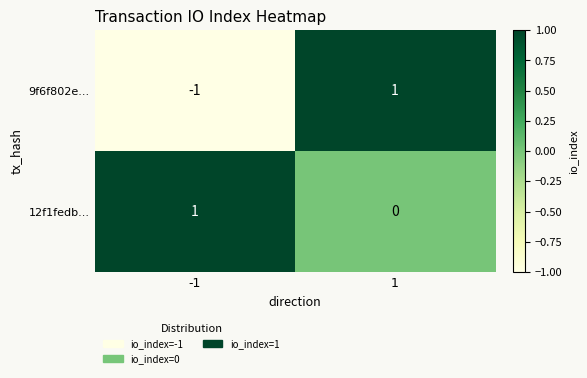

List the series in order of their overall mean, lowest first.

9f6f802e..., 12f1fedb...